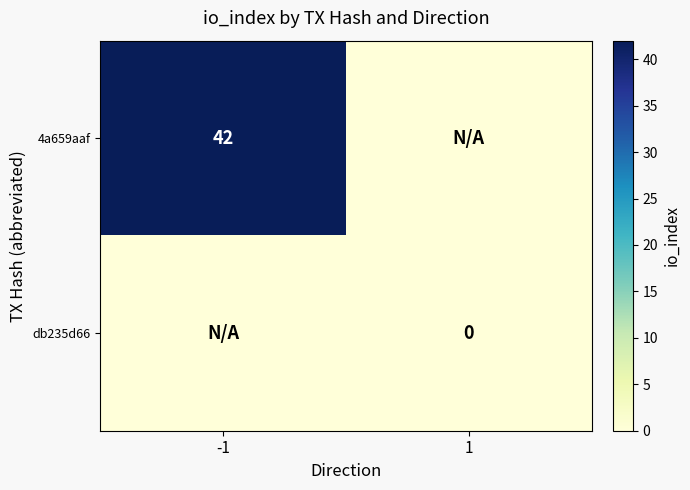

The value of 4a659aaf at -1 is 66. True or false?

False